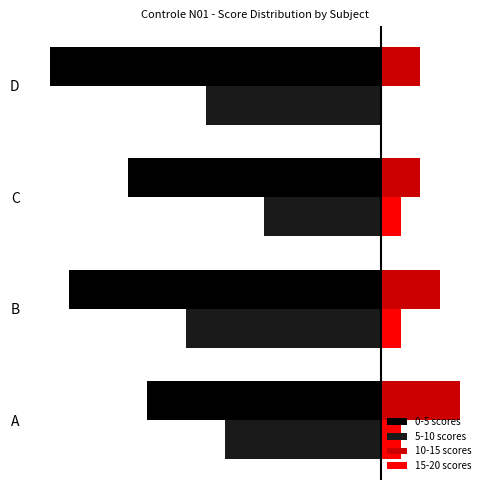

What are all the series names shown in the legend?

0-5 scores, 5-10 scores, 10-15 scores, 15-20 scores